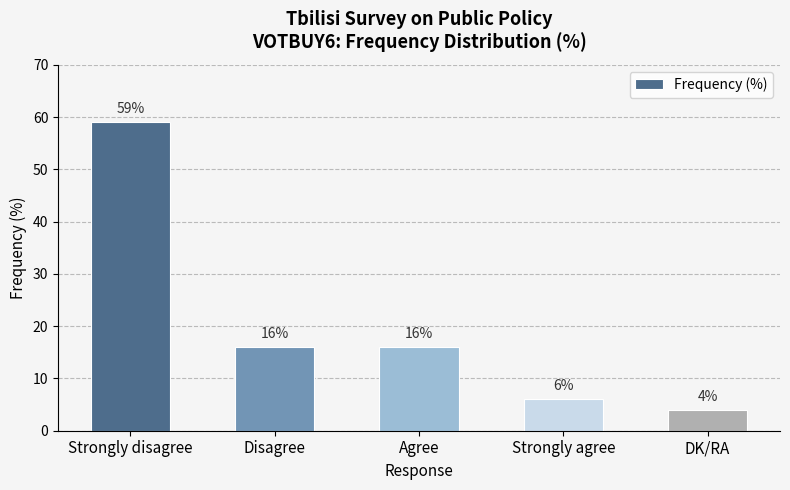

Where does the data first go above 16?

Strongly disagree